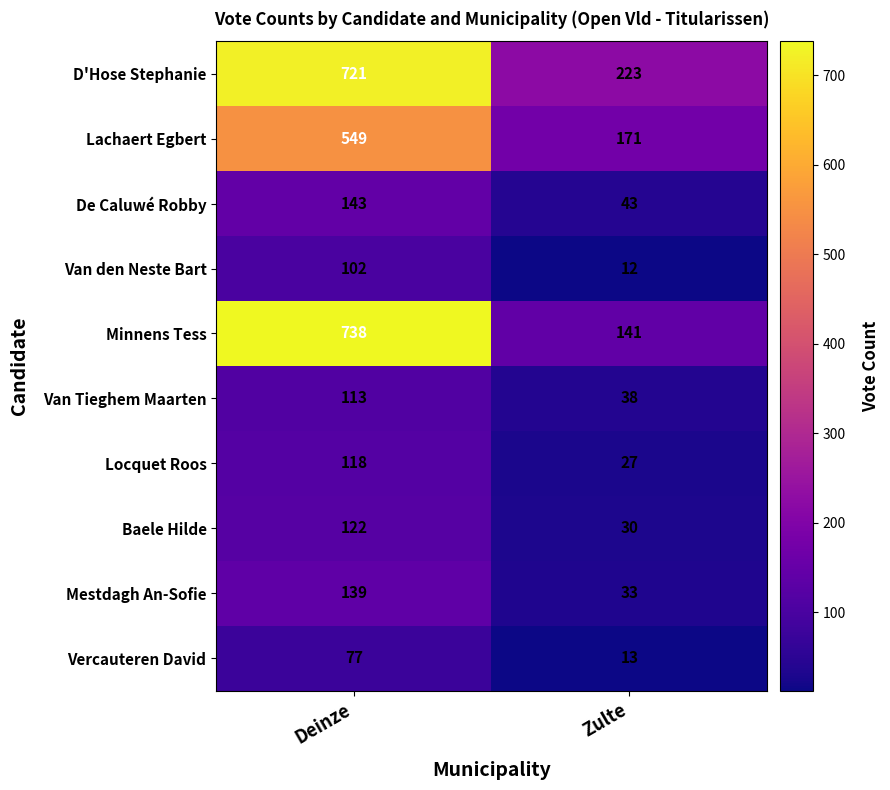

At which category does the chart reach its minimum across all series?

Zulte